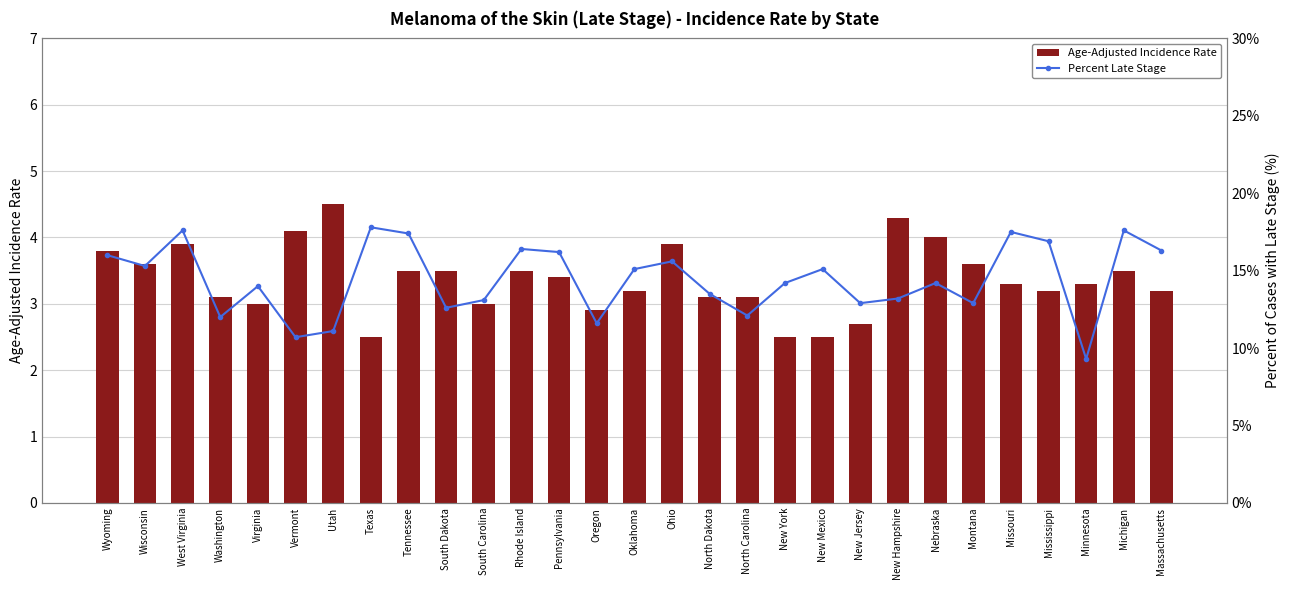

The Percent Late Stage series shows 29.6 at Michigan. True or false?

False